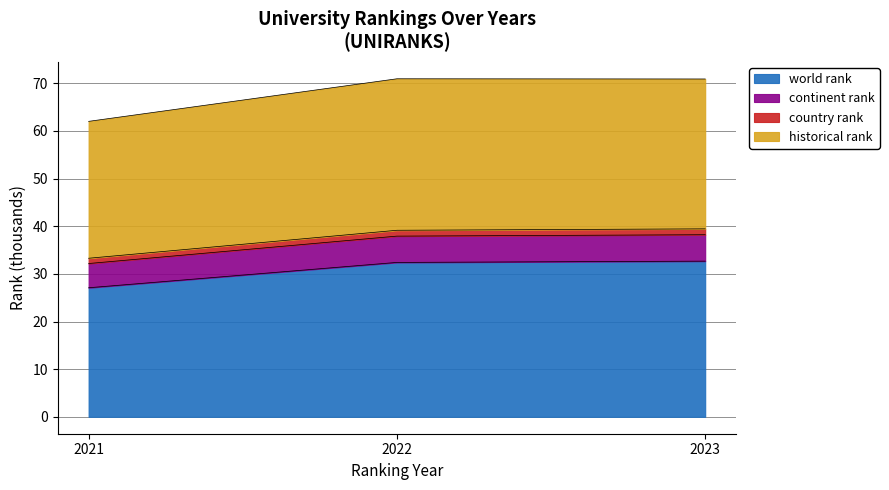

The world rank series shows 14.0 at 2022. True or false?

False